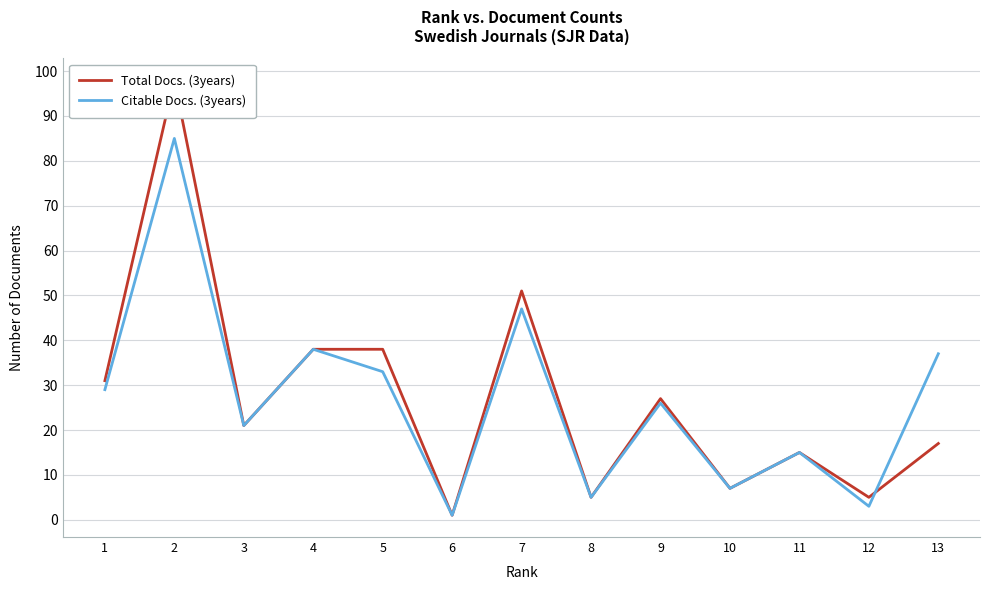

How many values in the Citable Docs. (3years) series exceed 26?

6